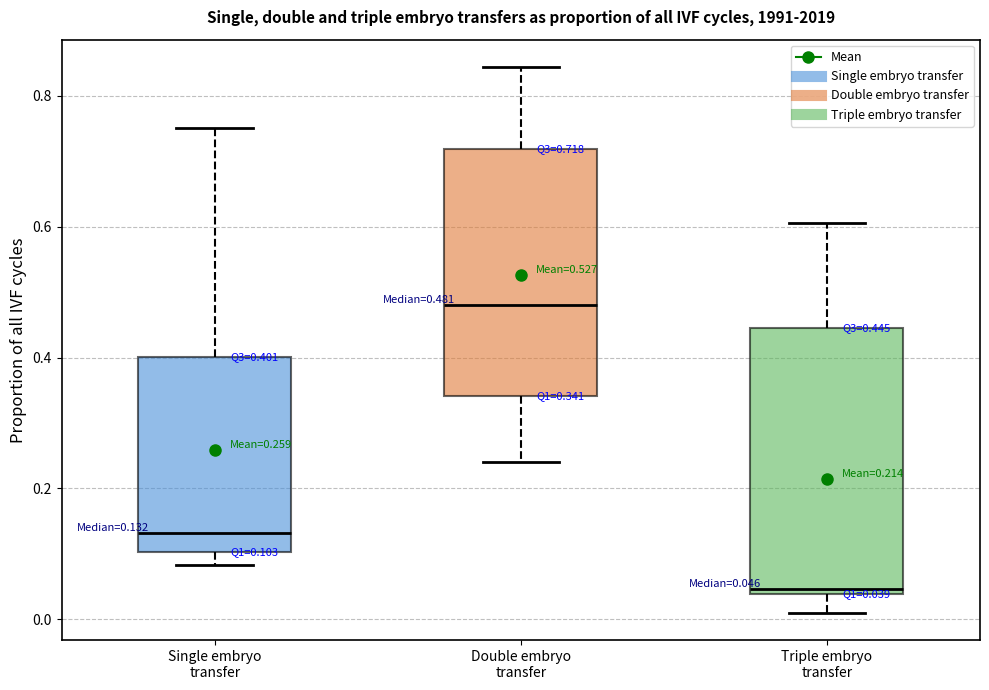

Comparing the boxes themselves (not the whiskers), which one is the tallest?

Triple embryo transfer